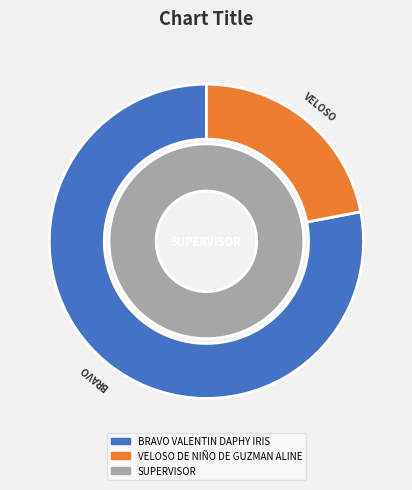

Which slice is the largest?

BRAVO VALENTIN DAPHY IRIS